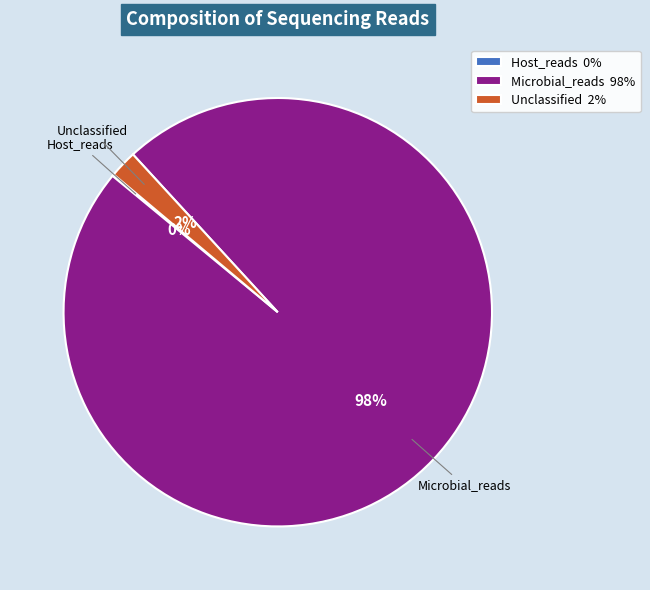

Does Microbial_reads 98% represent more than half of the total?

Yes